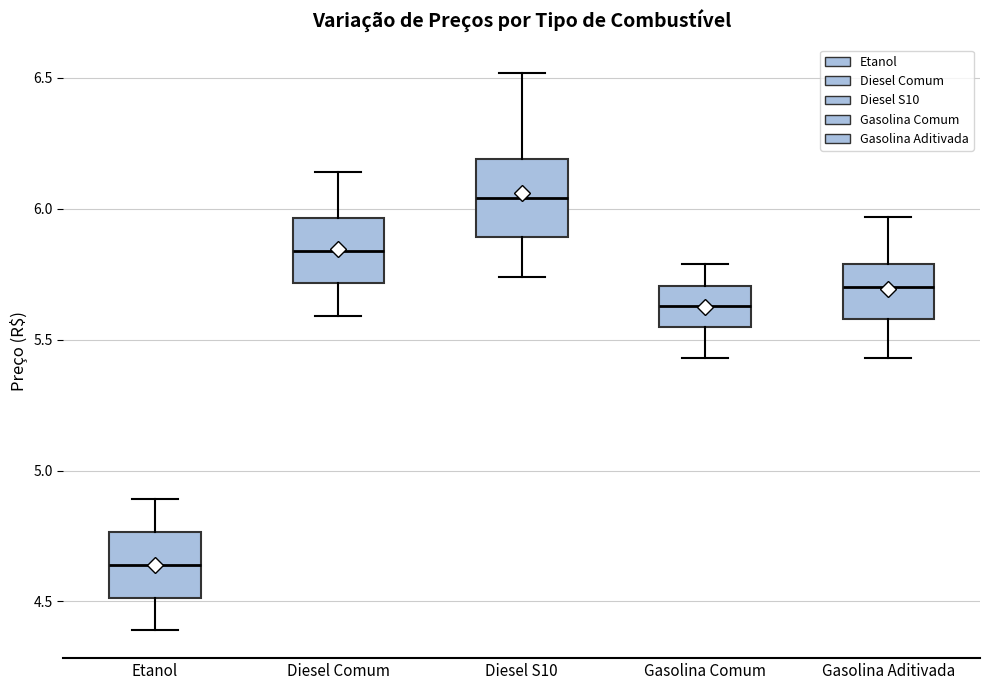

Which box's median line is the highest?

Diesel S10